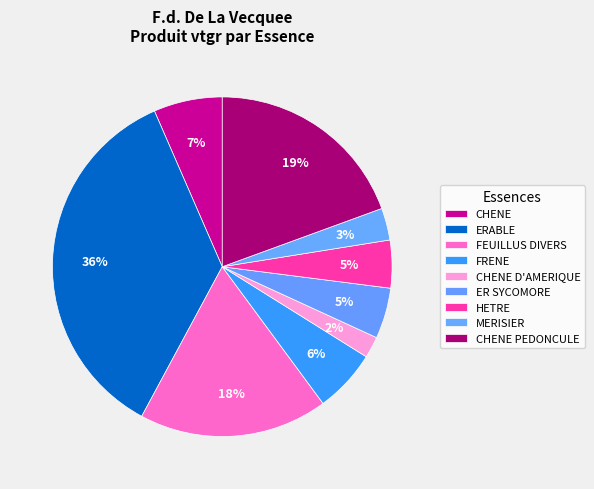

Which has a higher value, ERABLE or ER SYCOMORE?

ERABLE